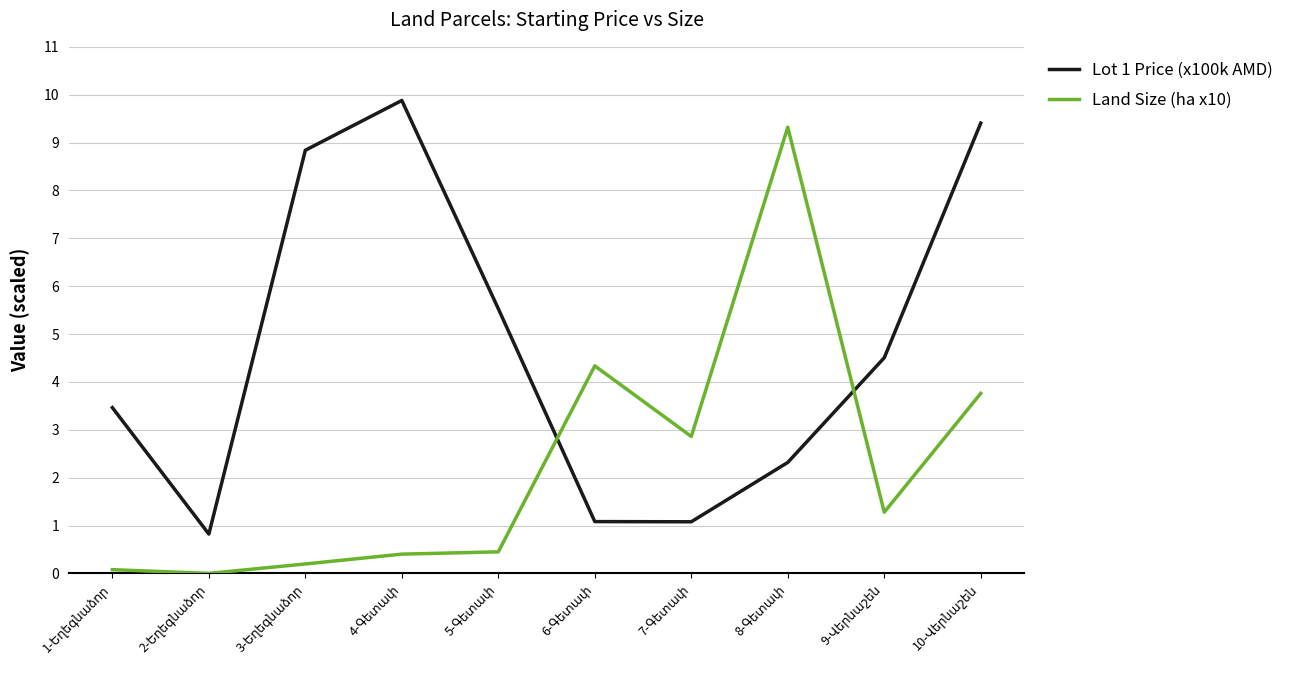

Which series has the largest total across all categories?

Lot 1 Price (x100k AMD)